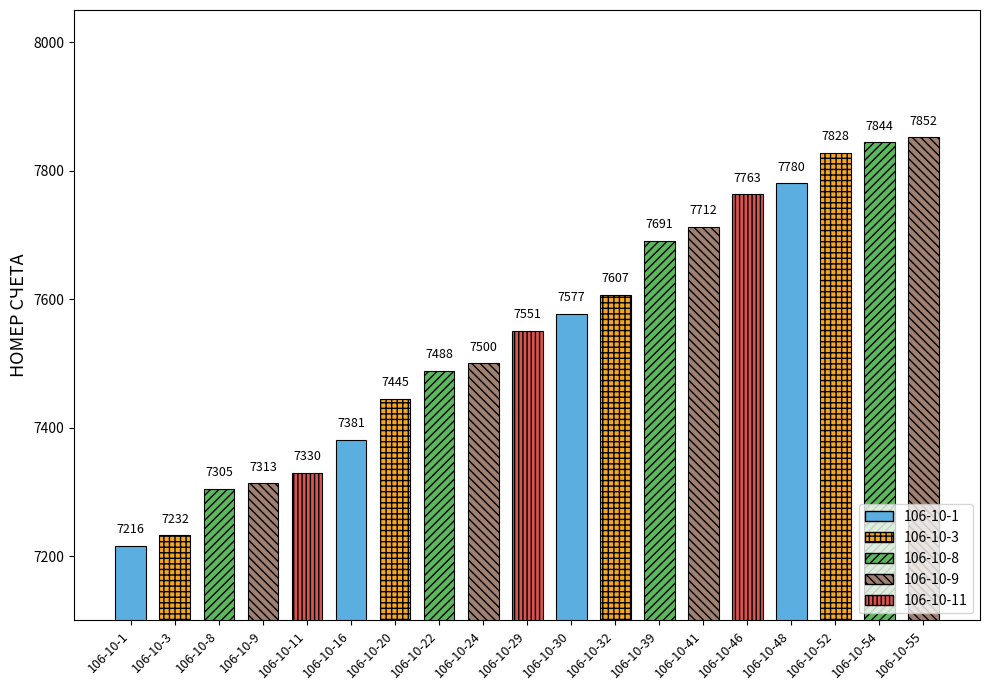

Are the bars grouped side by side (vs. stacked)?

No